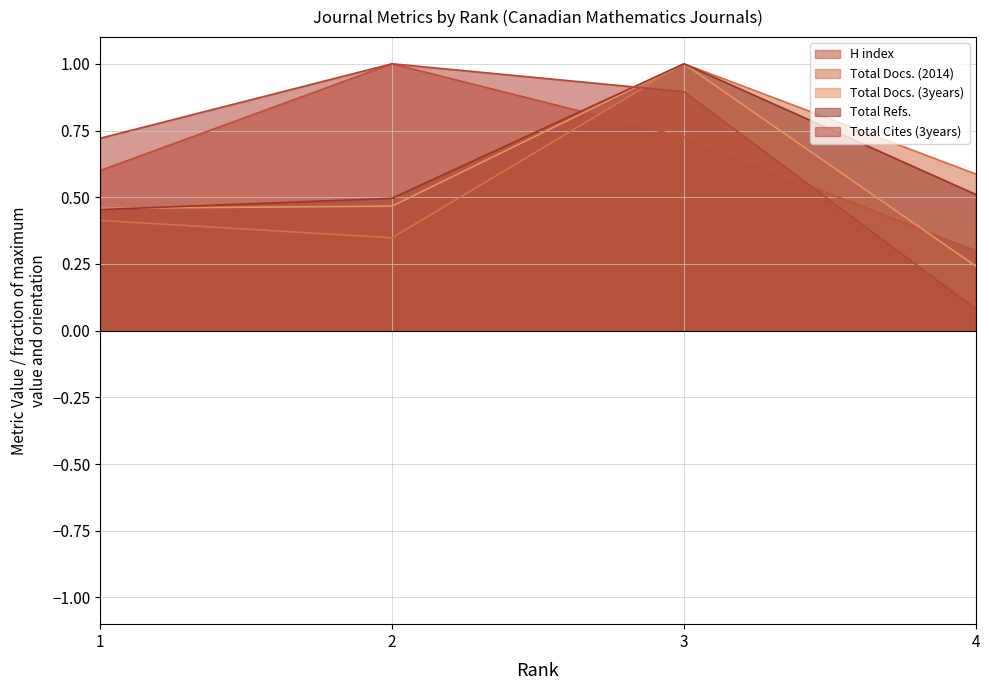

True or false: Total Docs. (2014) and Total Docs. (3years) cross at least once.

False